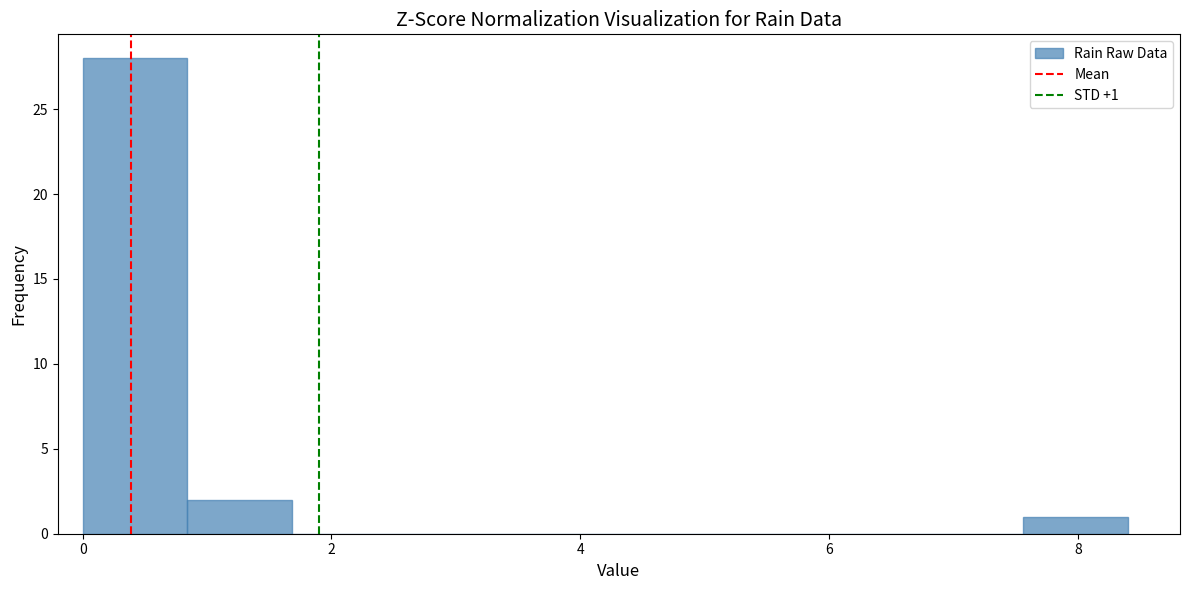

Over which range of the x-axis is the bar tallest?

0.00 to 0.84